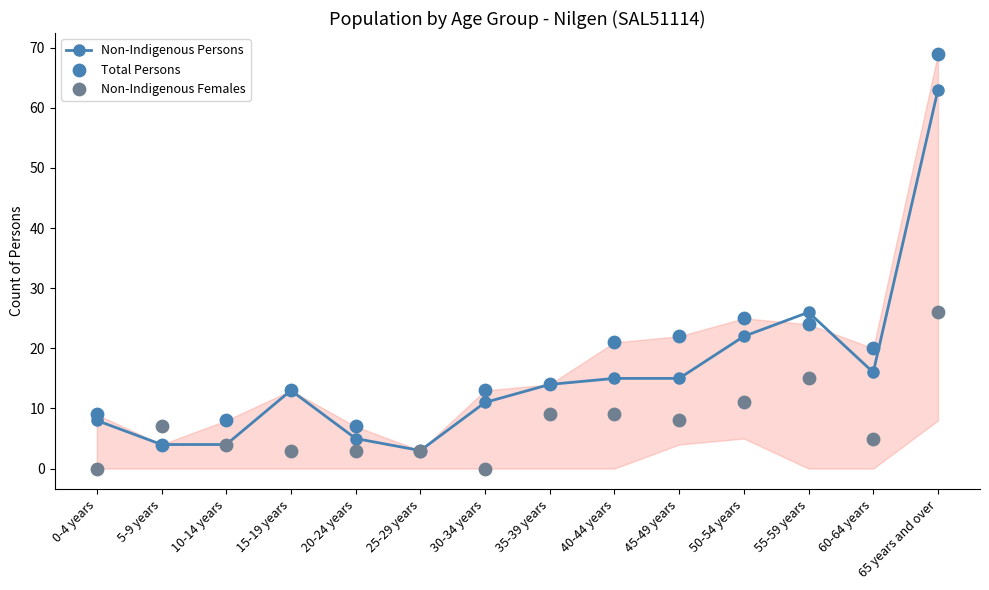

Which series has the widest spread of Y values?

Total Persons